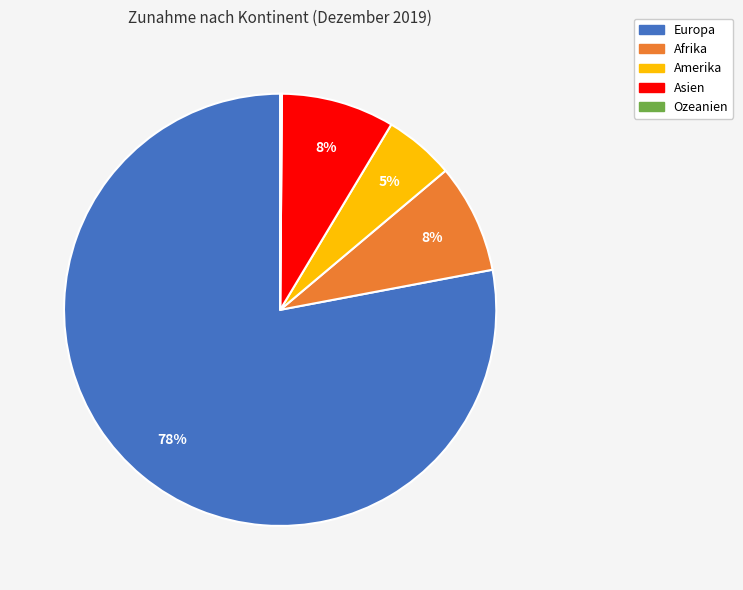

What is the ratio of the value at Amerika to the value at Afrika?

0.6